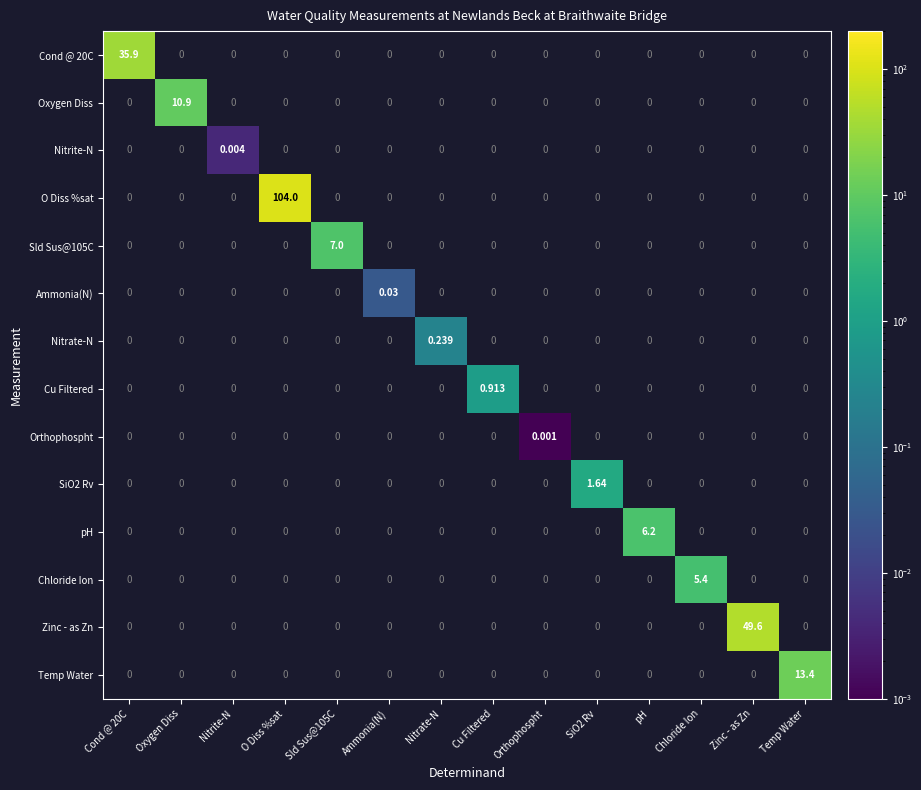

How many values in SiO2 Rv are above zero?

1